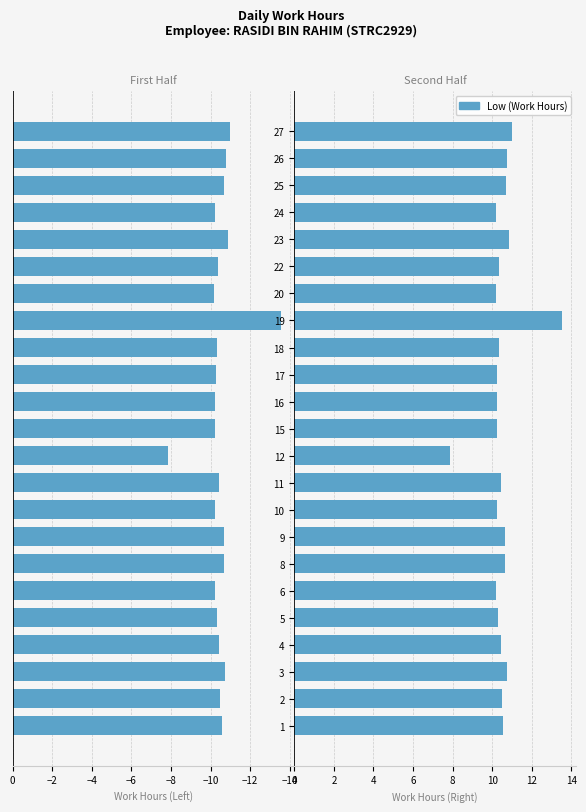

Reading left to right, transcribe all the data shown in this chart.

10.6	10.5	10.7	10.4	10.3	10.2	10.7	10.7	10.2	10.4	7.8	10.2	10.2	10.2	10.3	13.6	10.2	10.3	10.9	10.2	10.7	10.8	11.0